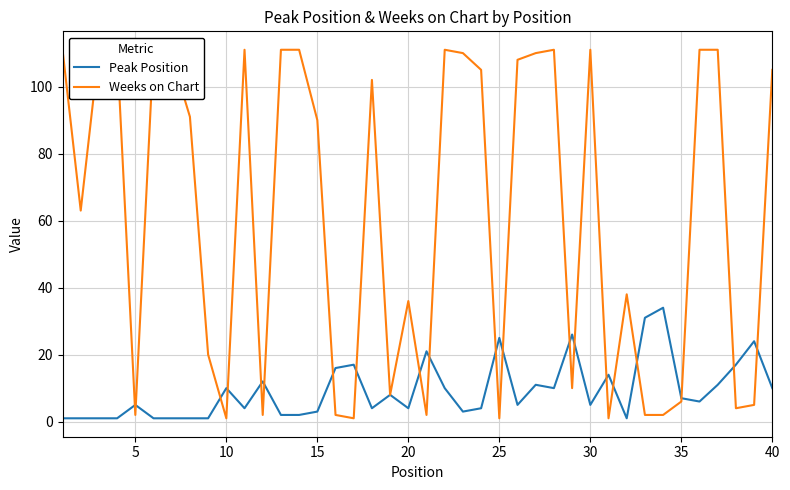

Is it true that Peak Position equals 10 at 10?

True